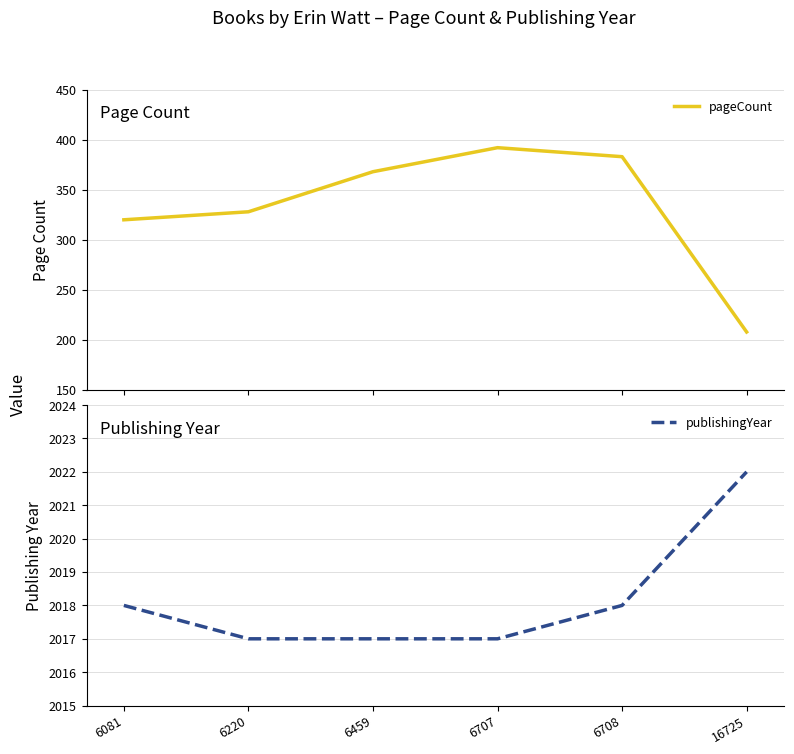

Reading left to right, what are all the values shown in this chart?

pageCount: 6081=320	6220=328	6459=368	6707=392	6708=383	16725=208
publishingYear: 6081=2018	6220=2017	6459=2017	6707=2017	6708=2018	16725=2022